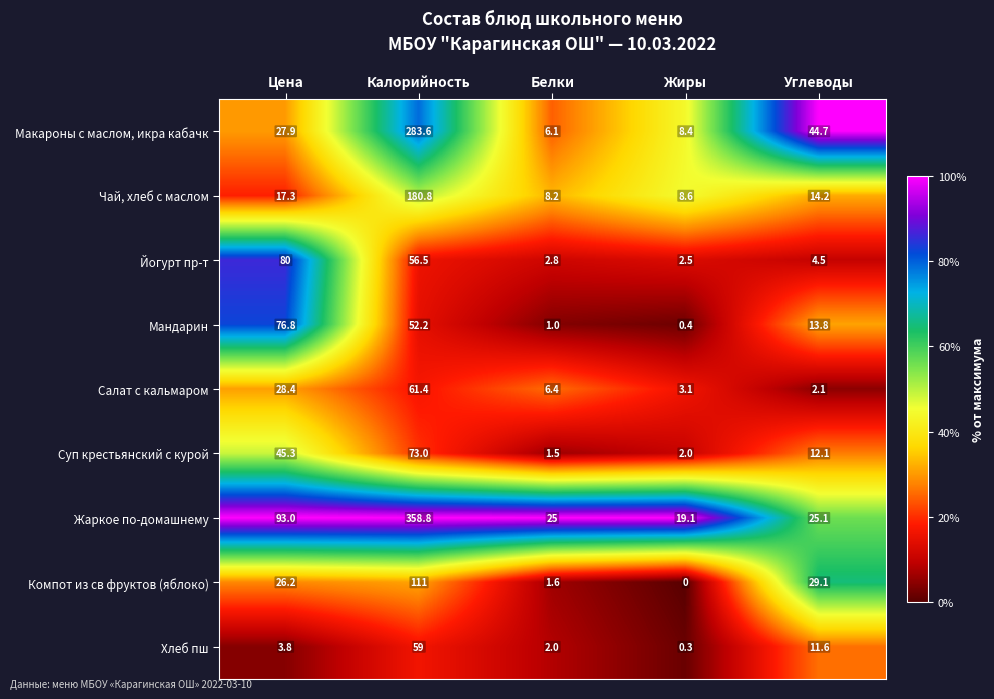

At which category is the sum across all series the highest?

Калорийность